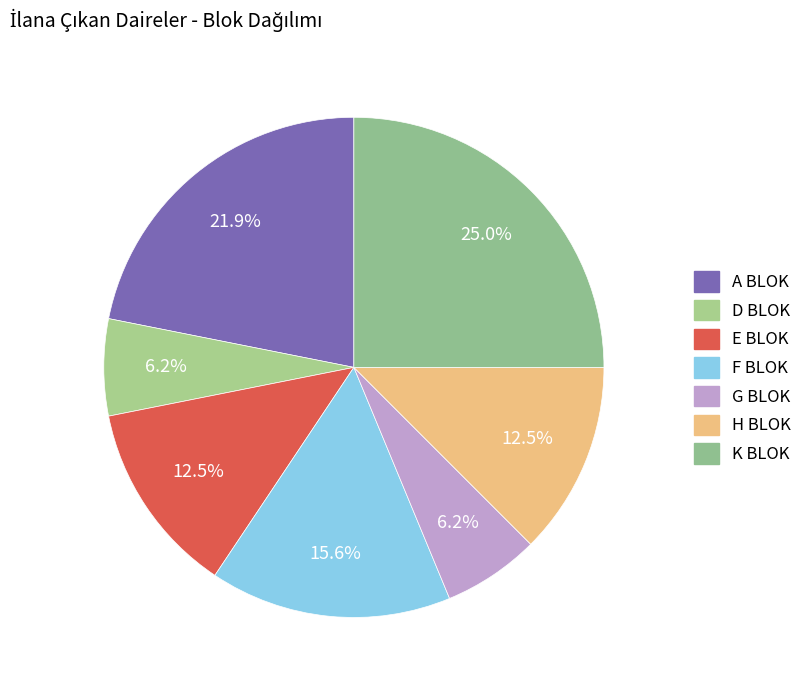

Rank the categories by value from lowest to highest.

D BLOK, G BLOK, E BLOK, H BLOK, F BLOK, A BLOK, K BLOK